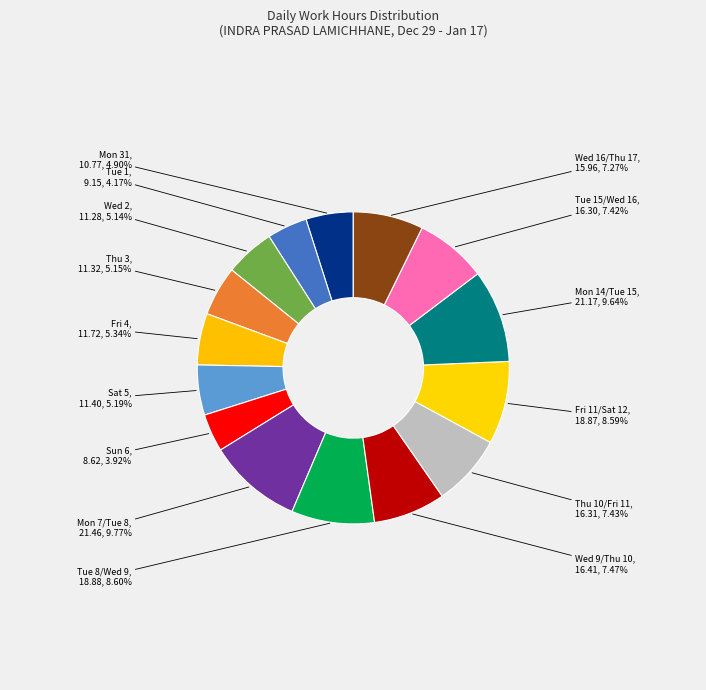

To the nearest percent, what is the average slice percentage?

7%